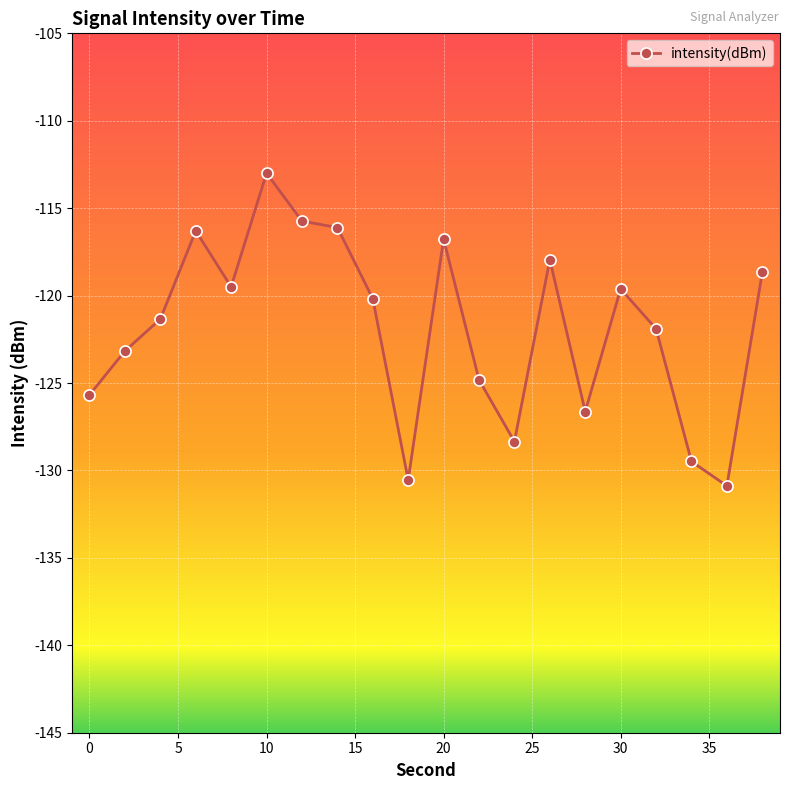

What is the minimum value shown in the chart?

-130.9